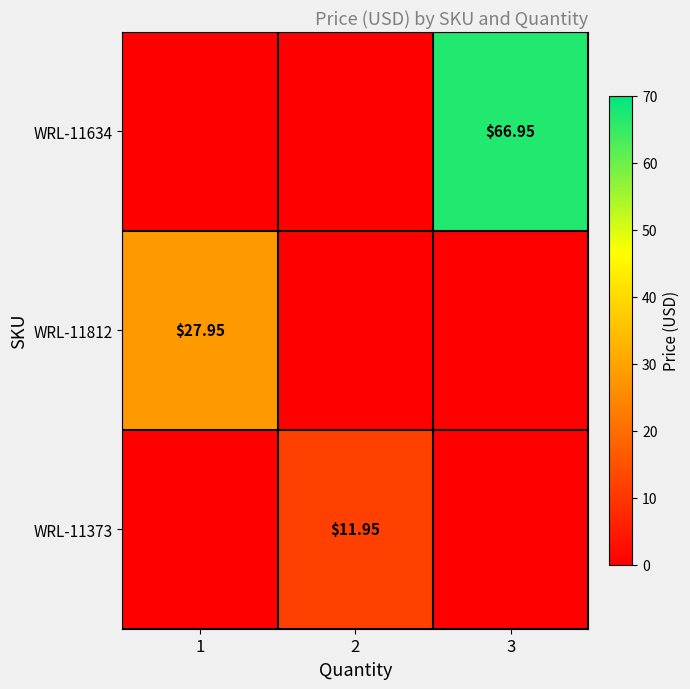

What is the total value across all series at 2?

11.9